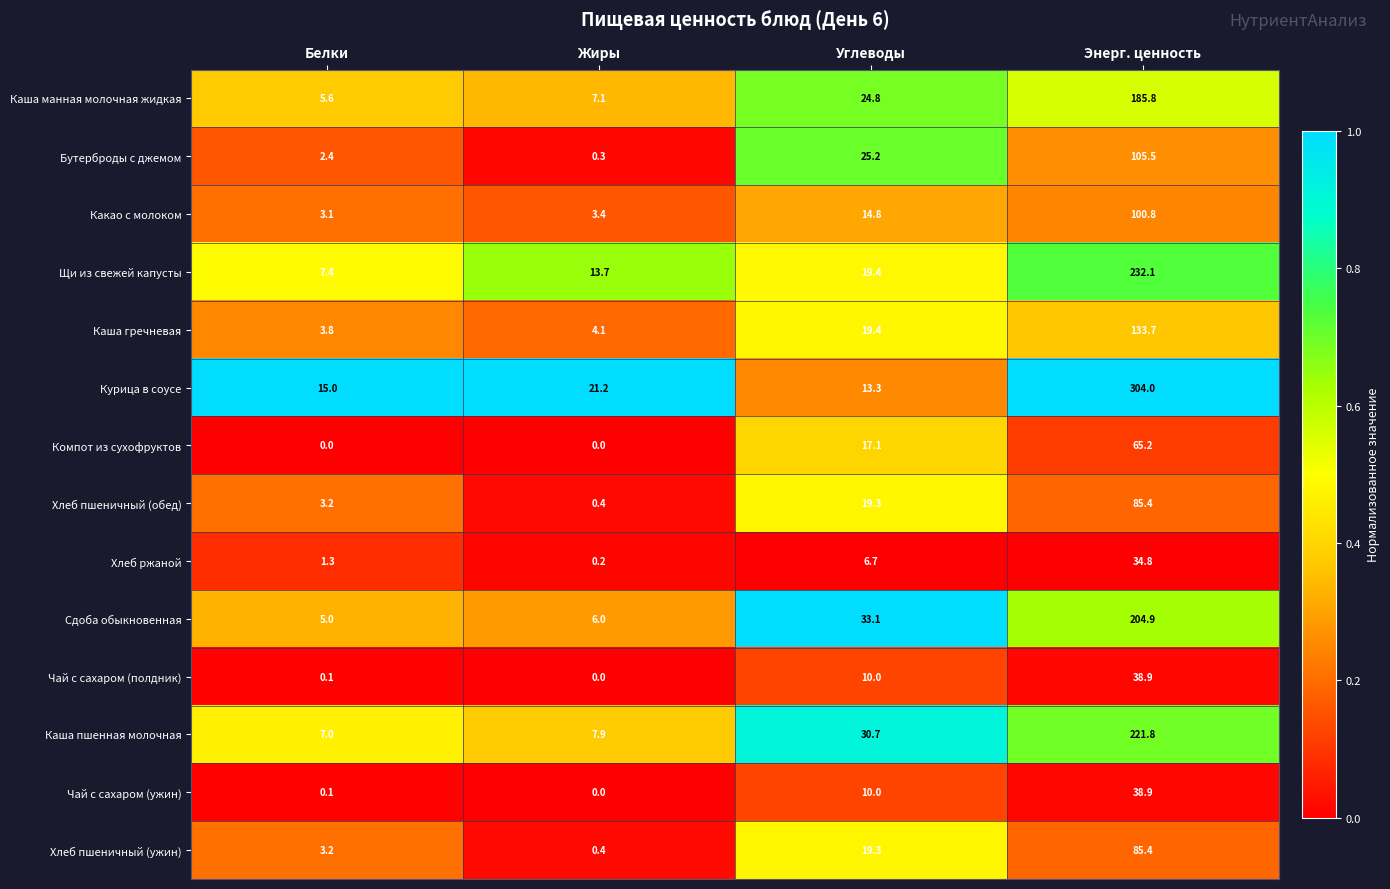

Which series changed the most between Жиры and Углеводы?

Сдоба обыкновенная